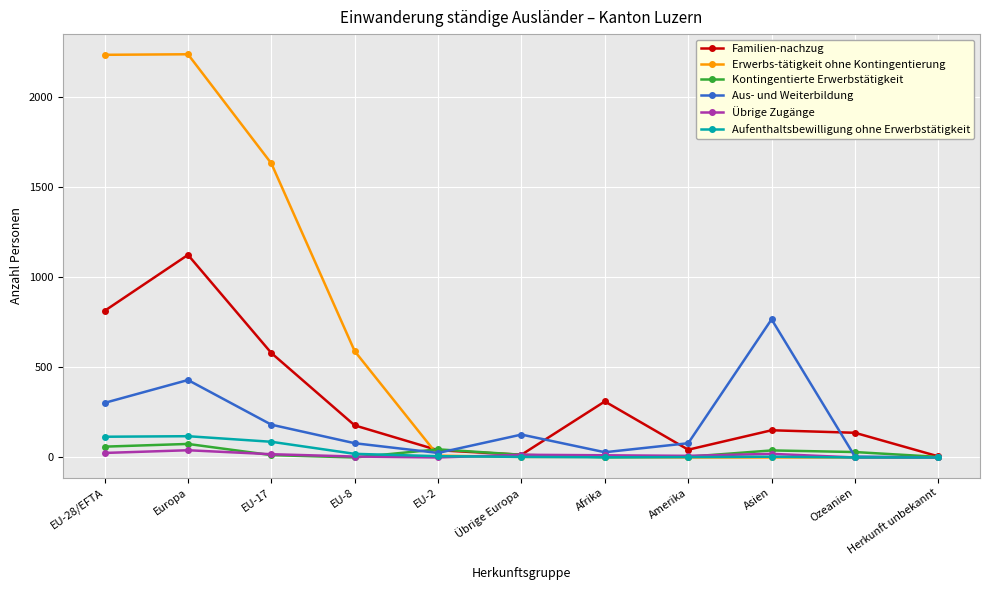

How many interior local peaks does the Aus- und Weiterbildung series have?

3